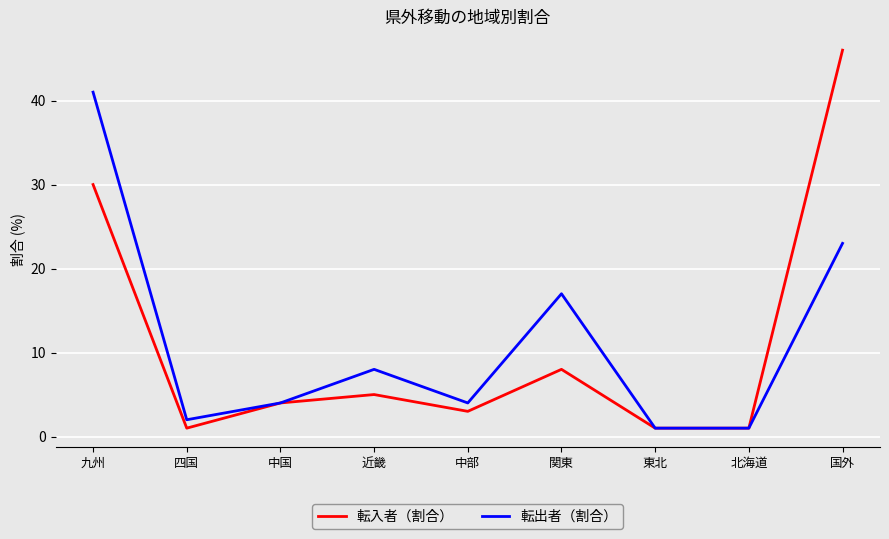

Which series changed the most between 九州 and 中部?

転出者（割合）